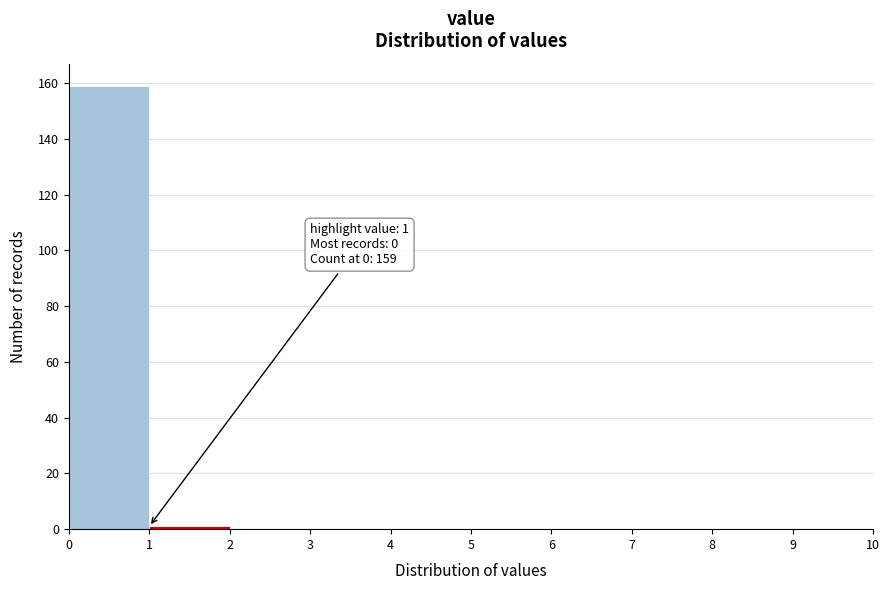

Over which range of the x-axis is the bar tallest?

0 to 1